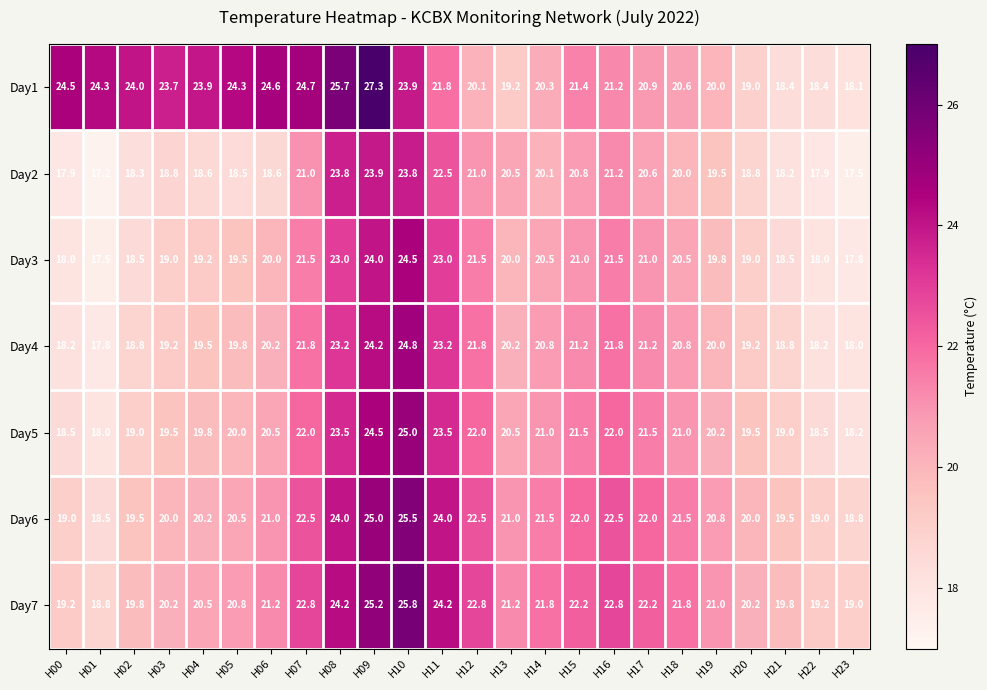

What is the maximum value shown in the chart?

27.3